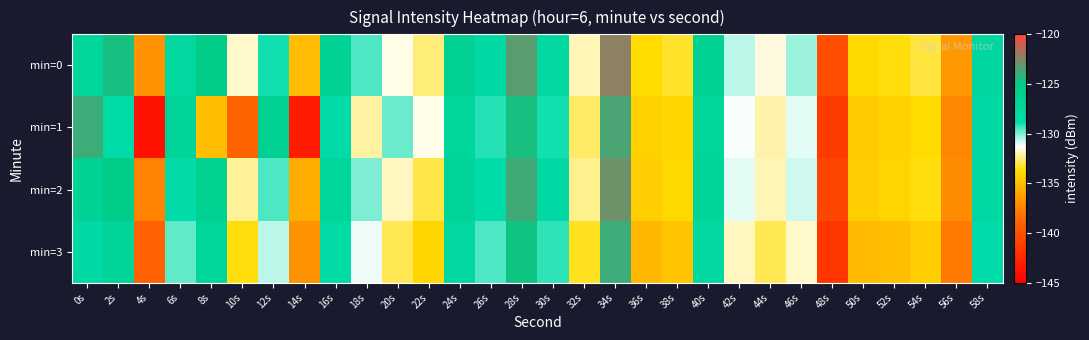

Which series has the widest spread of values?

min=1